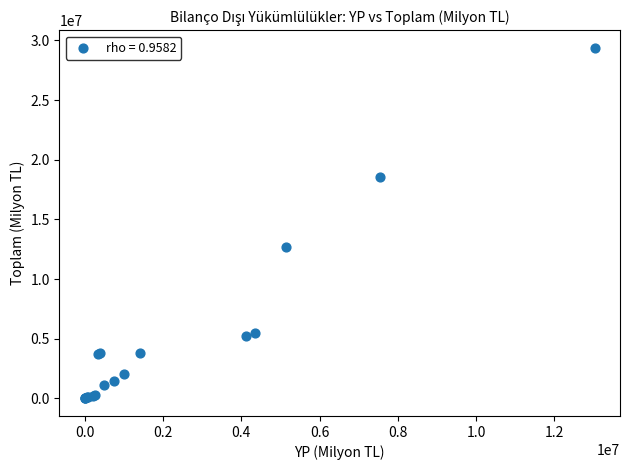

What Y value in the scatter plot is closest to 14689012?

12683147.7